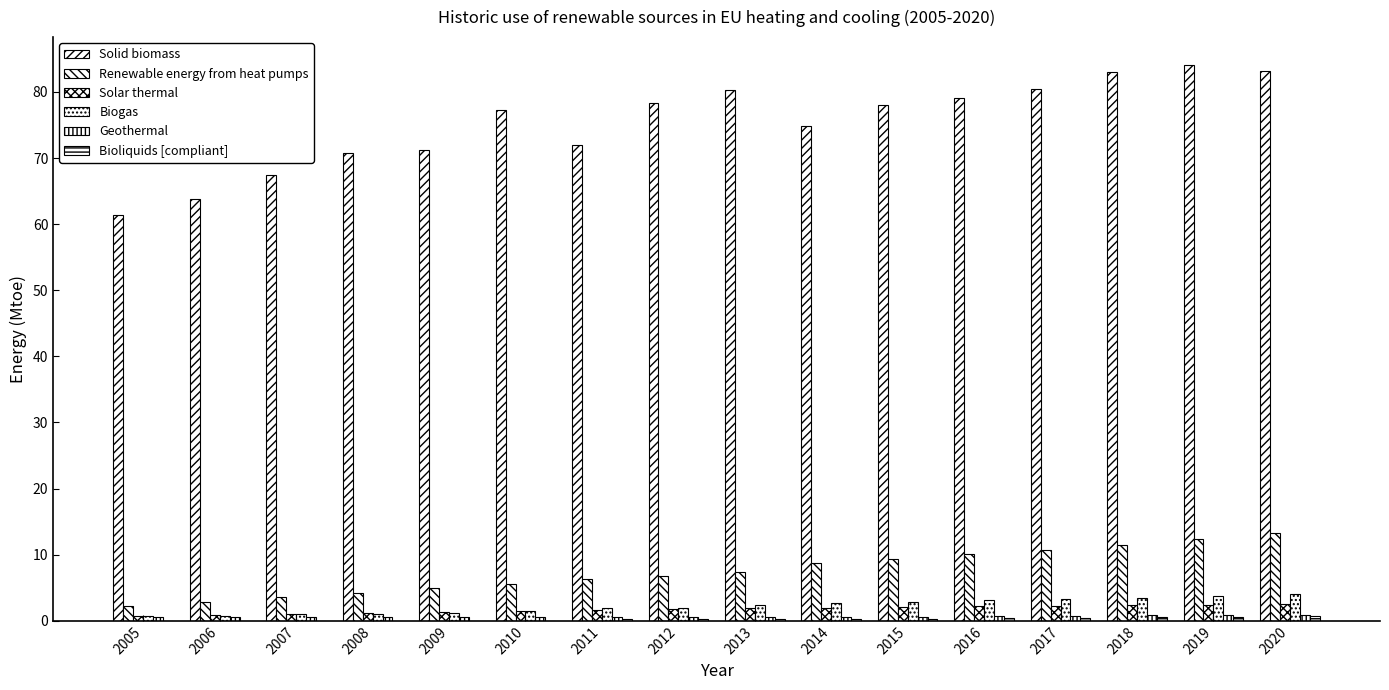

Reading left to right, what are all the values shown in this chart?

Solid biomass: 61.4	63.7	67.4	70.7	71.2	77.2	72.0	78.4	80.3	74.9	78.0	79.1	80.5	82.9	84.1	83.2
Renewable energy from heat pumps: 2.3	2.9	3.5	4.2	5.0	5.5	6.3	6.8	7.4	8.7	9.3	10.0	10.7	11.5	12.4	13.3
Solar thermal: 0.7	0.8	1.0	1.1	1.3	1.5	1.7	1.8	1.9	2.0	2.1	2.2	2.2	2.4	2.4	2.5
Biogas: 0.7	0.7	1.0	1.0	1.2	1.5	2.0	2.0	2.4	2.6	2.9	3.1	3.3	3.5	3.7	4.1
Geothermal: 0.6	0.5	0.5	0.6	0.6	0.5	0.6	0.6	0.6	0.6	0.6	0.7	0.8	0.8	0.9	0.9
Bioliquids [compliant]: 0.0	0.0	0.0	0.0	0.0	0.0	0.2	0.2	0.2	0.2	0.2	0.4	0.4	0.6	0.6	0.7